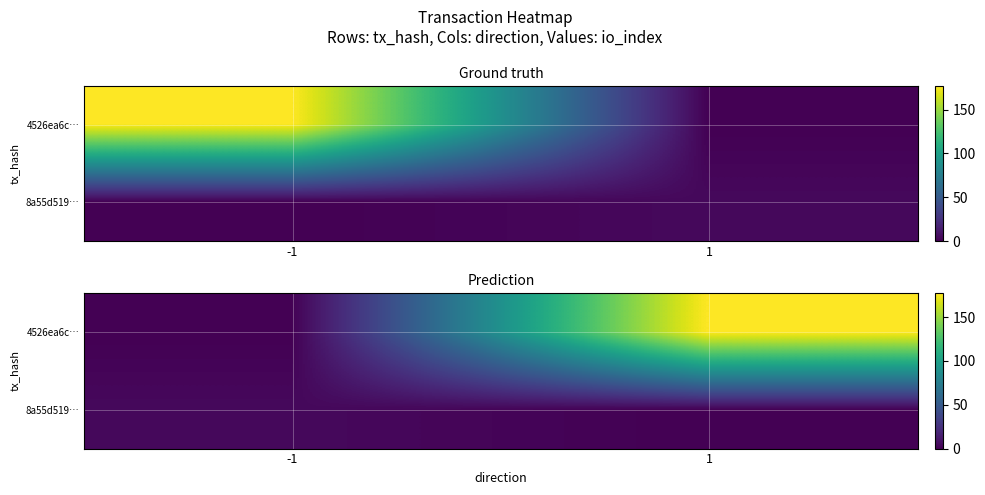

List the series in order of their peak value, highest first.

4526ea6c…, 8a55d519…